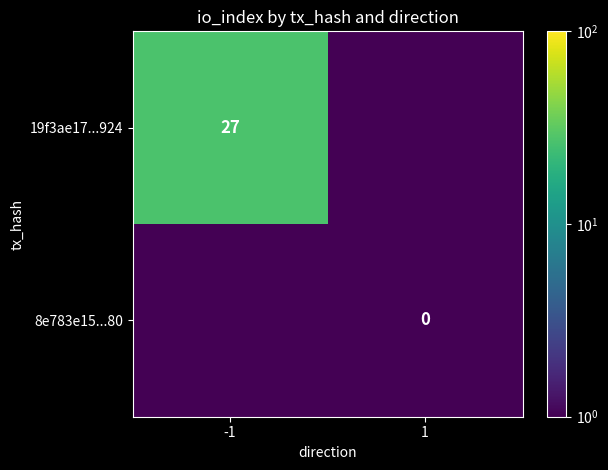

What is the maximum value for 19f3ae17...924?

27.0